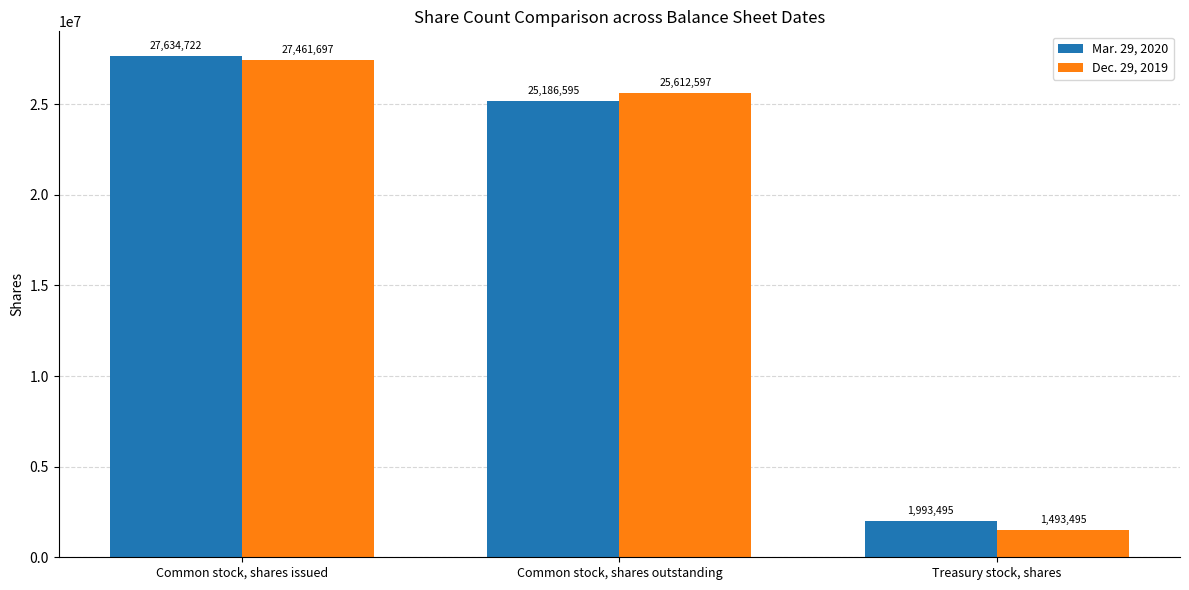

What are all the series names shown in the legend?

Mar. 29, 2020, Dec. 29, 2019